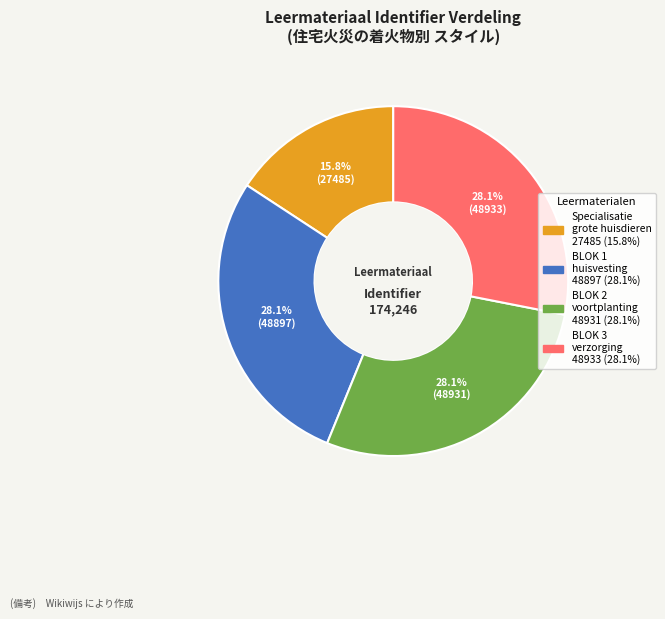

Does BLOK 3 verzorging account for over 50% of the chart?

No